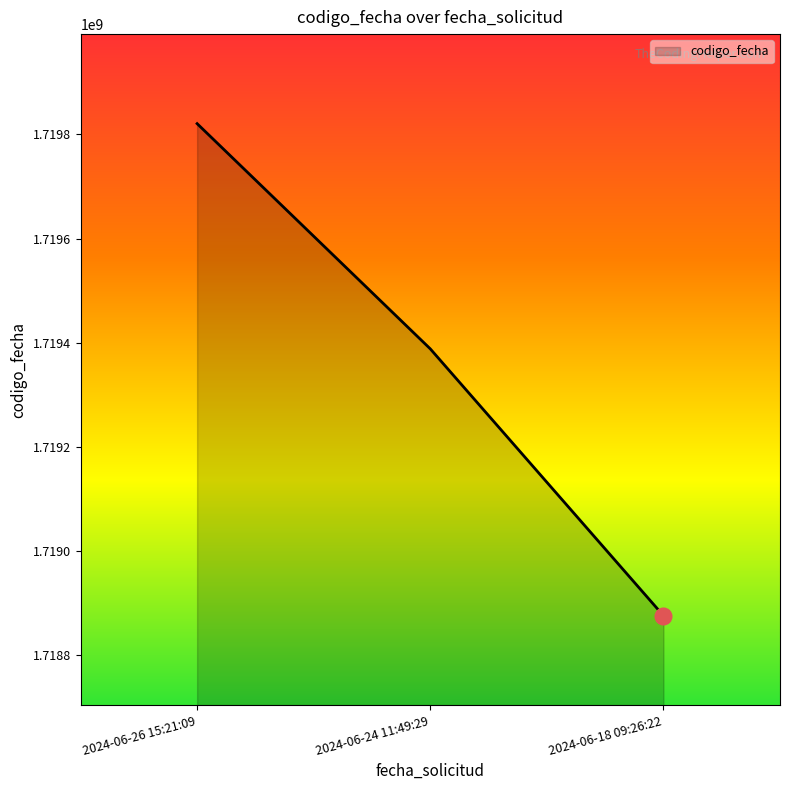

At which label does the data first exceed 1719388095?

2024-06-26 15:21:09